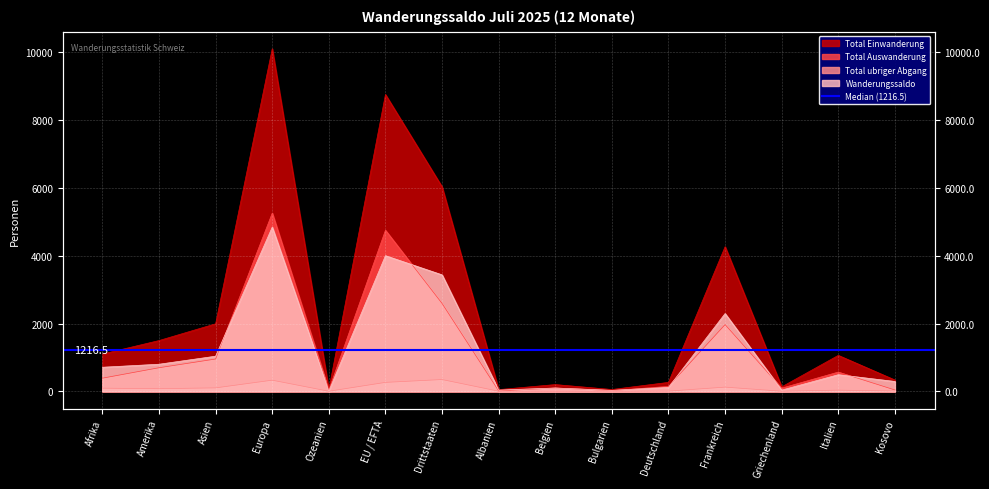

What is the total value across all series at Drittstaaten?

12410